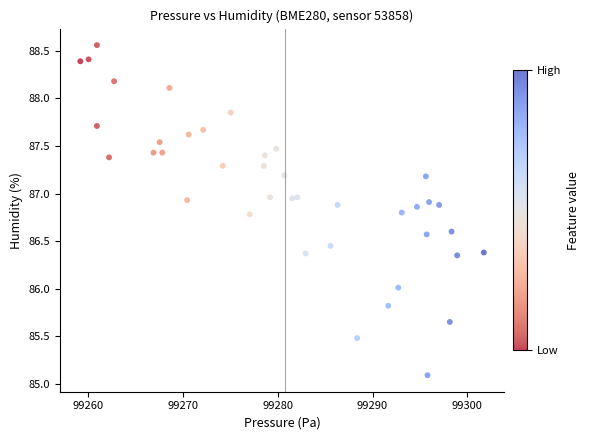

What is the range of Y values (max minus min)?

3.5